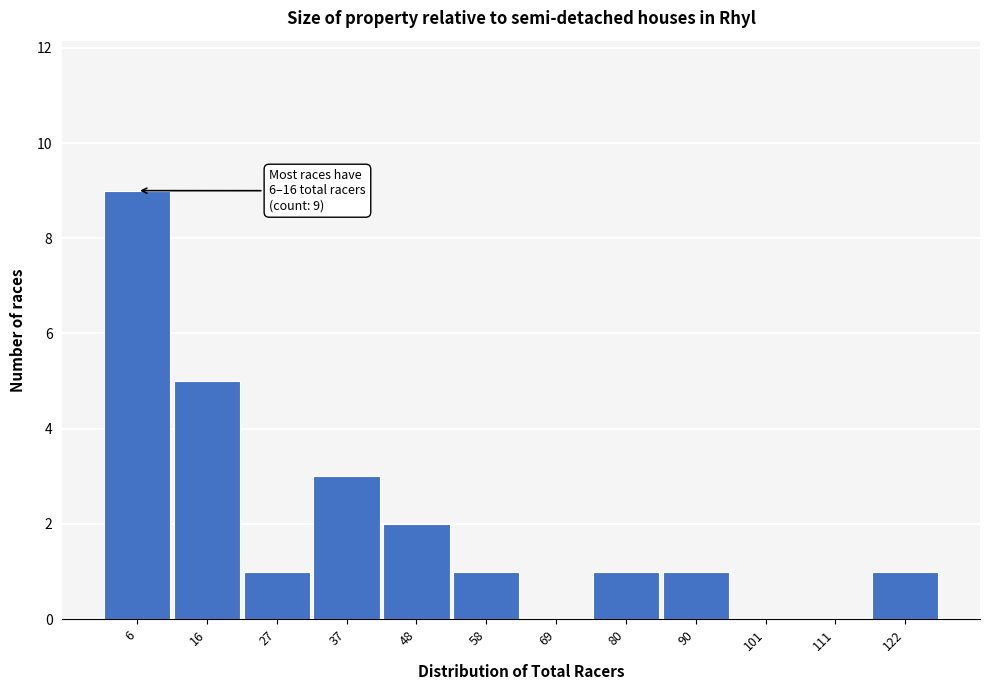

Reading right to left, transcribe all the data shown in this chart.

122=1	111=0	101=0	90=1	80=1	69=0	58=1	48=2	37=3	27=1	16=5	6=9